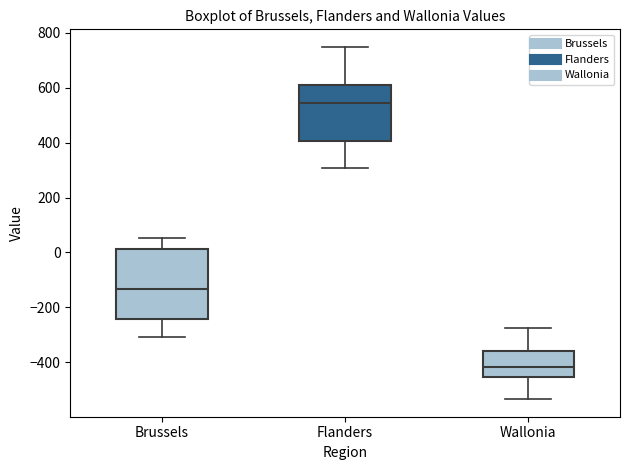

Where does the median line of the box for Flanders sit on the y-axis? The values are not printed on the chart, so give them approximately, as read against the axis.

540